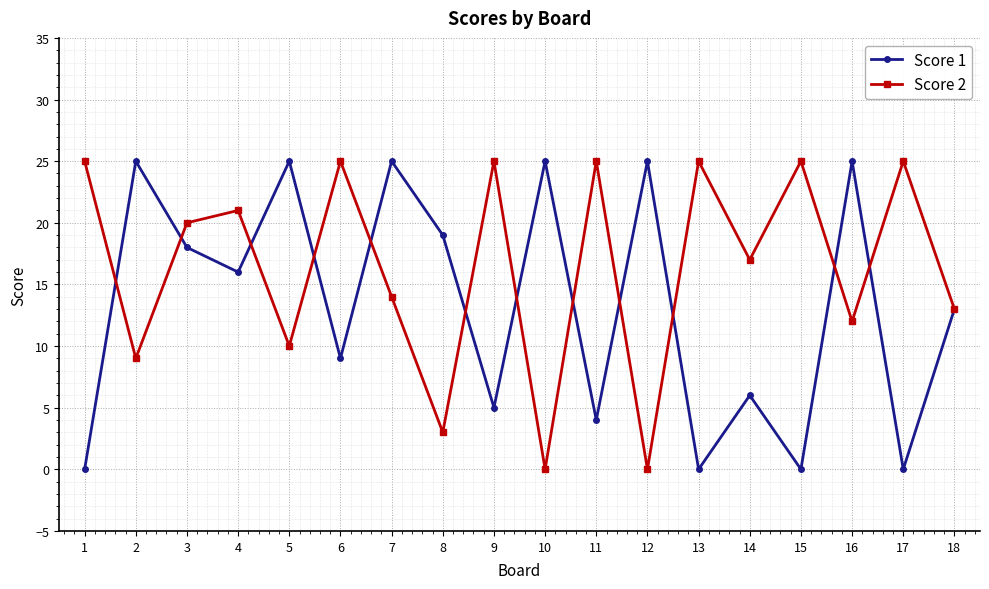

How many categories are shown in the chart?

18